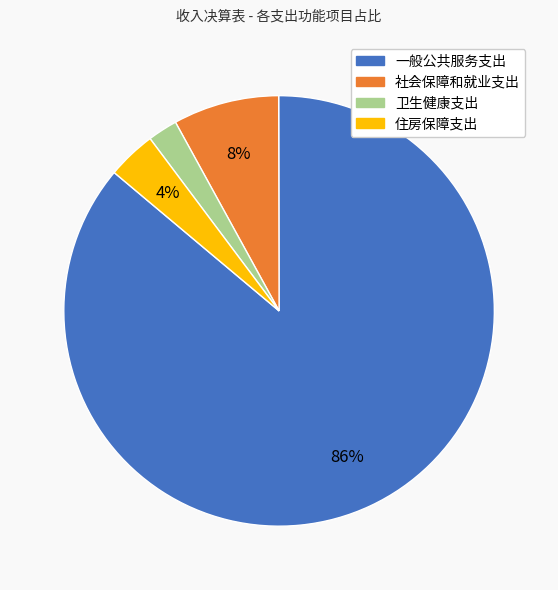

Which category accounts for the majority?

一般公共服务支出